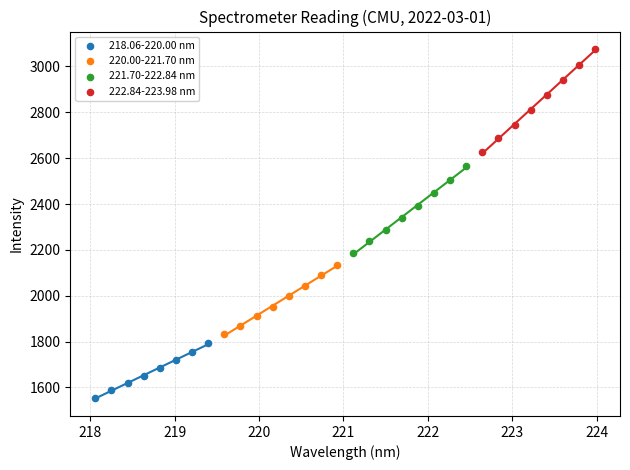

What are all the series names shown in the legend?

218.06-220.00 nm, 220.00-221.70 nm, 221.70-222.84 nm, 222.84-223.98 nm